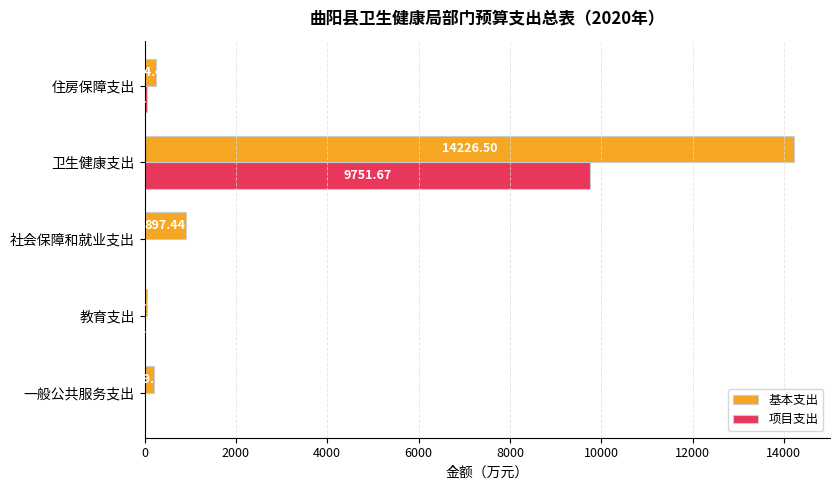

Between 教育支出 and 社会保障和就业支出, which series saw the biggest shift?

基本支出